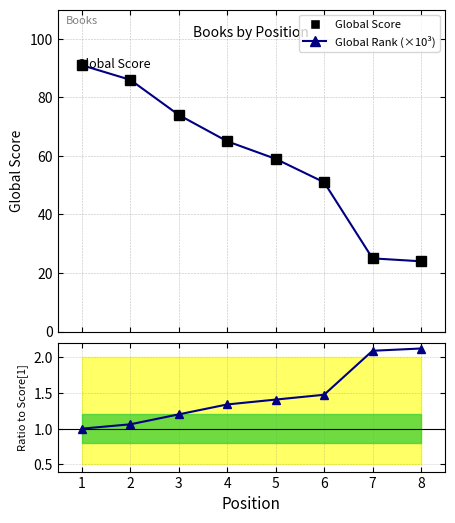

True or false: Global Score and Global Rank (×10³) cross at least once.

False